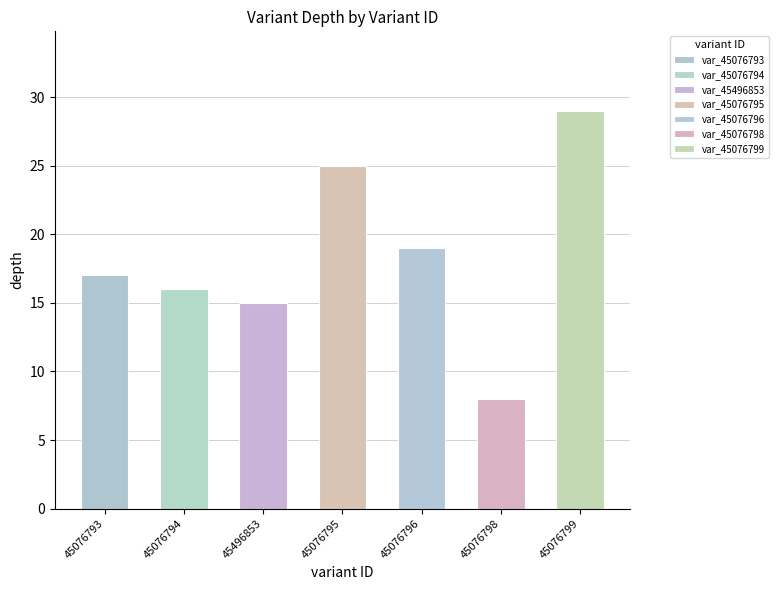

True or false: the data shows 2 at 45076798.

False